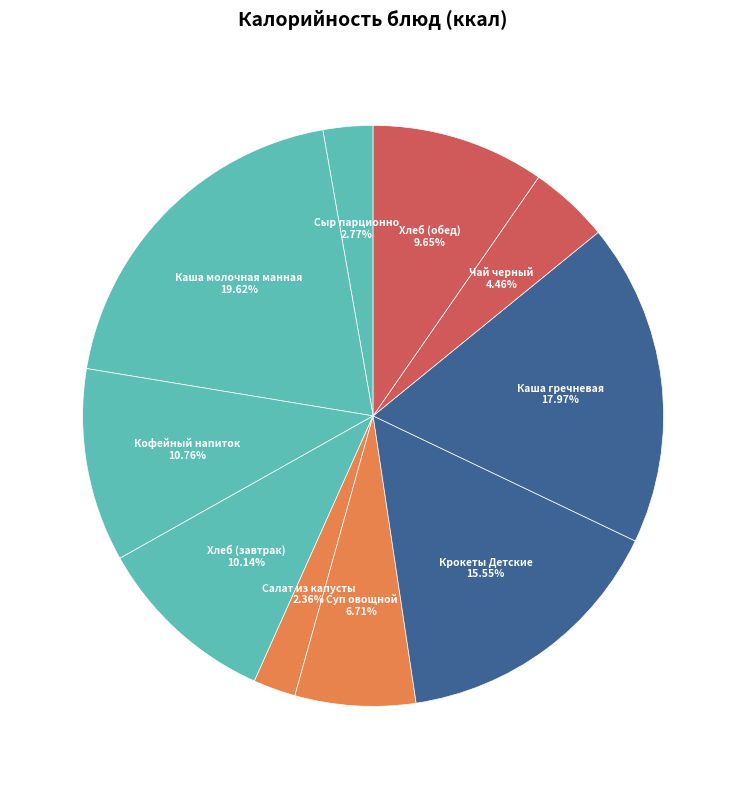

What percentage is the Суп овощной slice, to the nearest percent?

7%